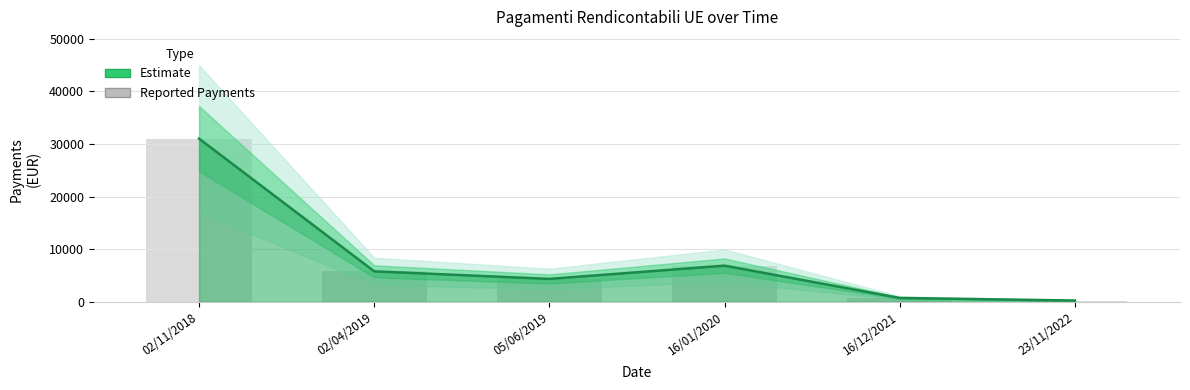

What is the label of the 2nd bar from the left?

02/04/2019